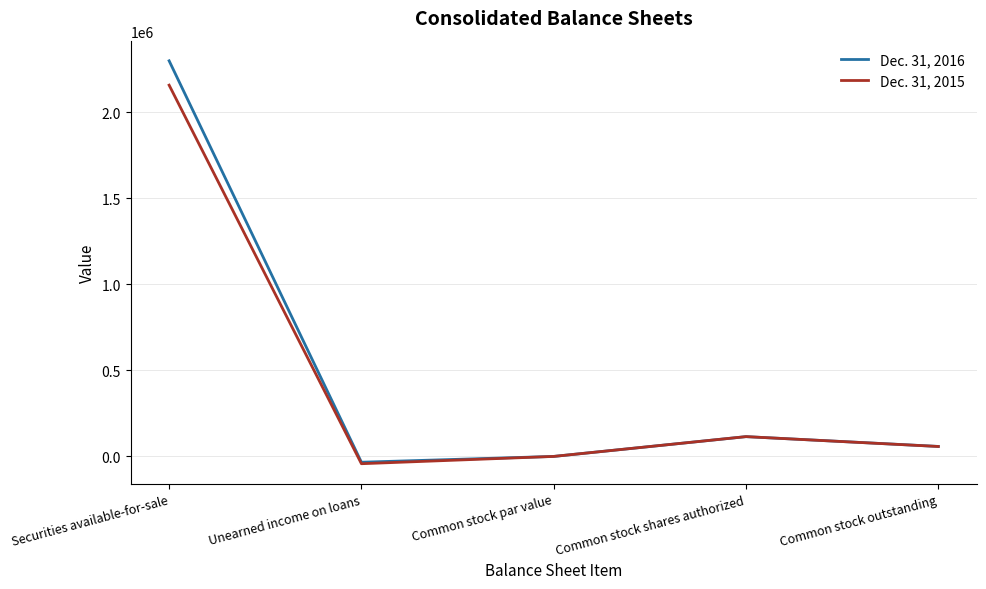

True or false: Dec. 31, 2016 has more than 1 interior local peaks.

False